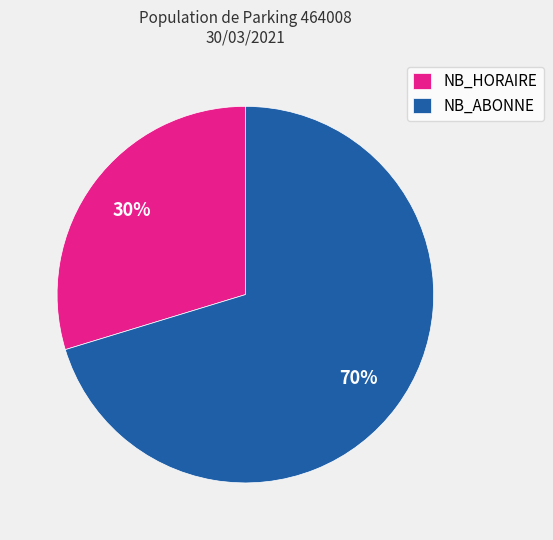

What is the ratio of the value at NB_HORAIRE to the value at NB_ABONNE?

0.4